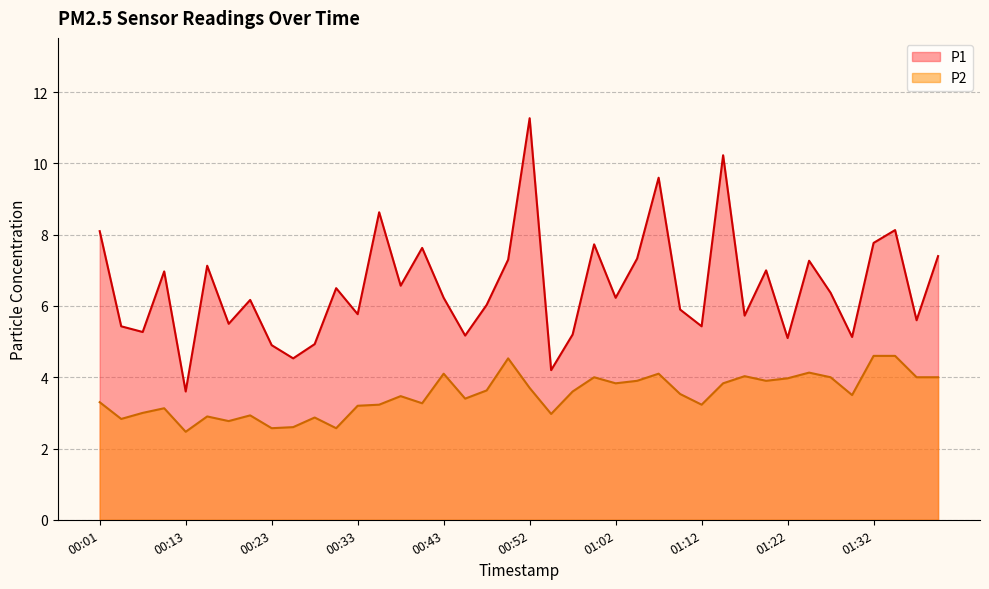

Where does the P2 series first go above 3?

00:01